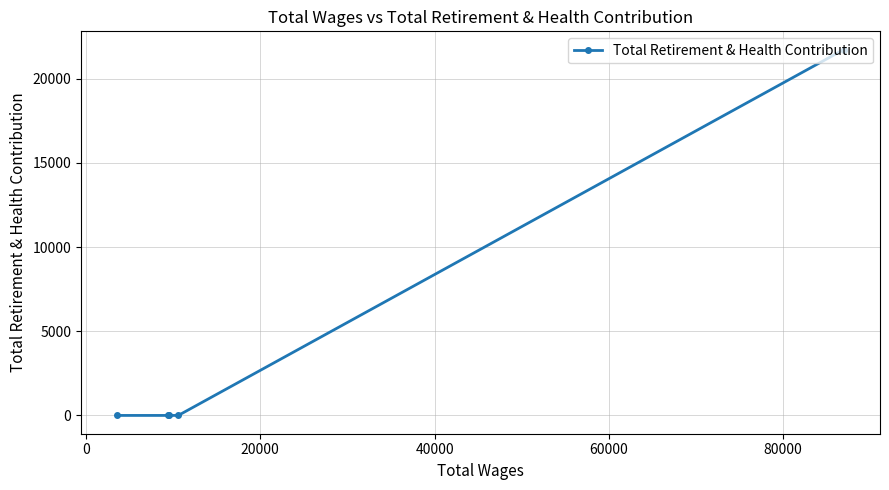

What is the maximum value shown in the chart?

21737